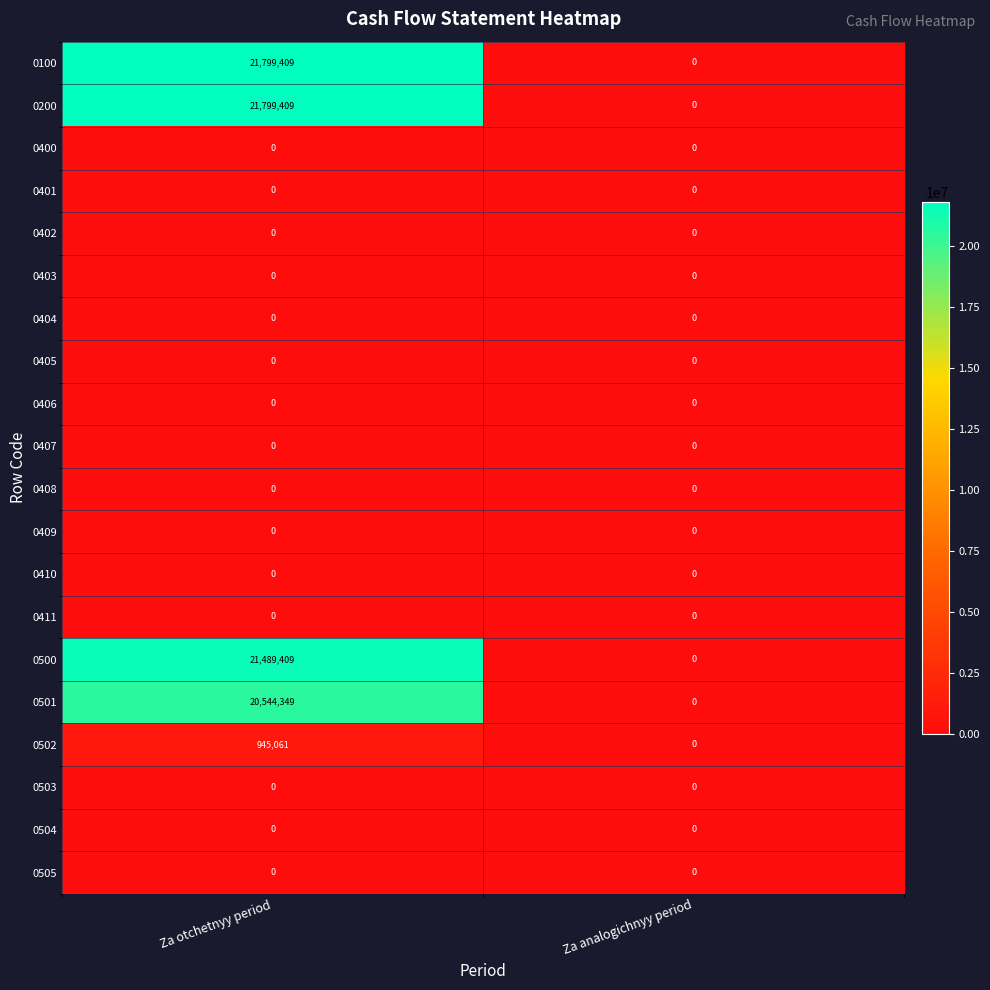

What is the difference between the highest and lowest values at Za otchetnyy period?

21799409